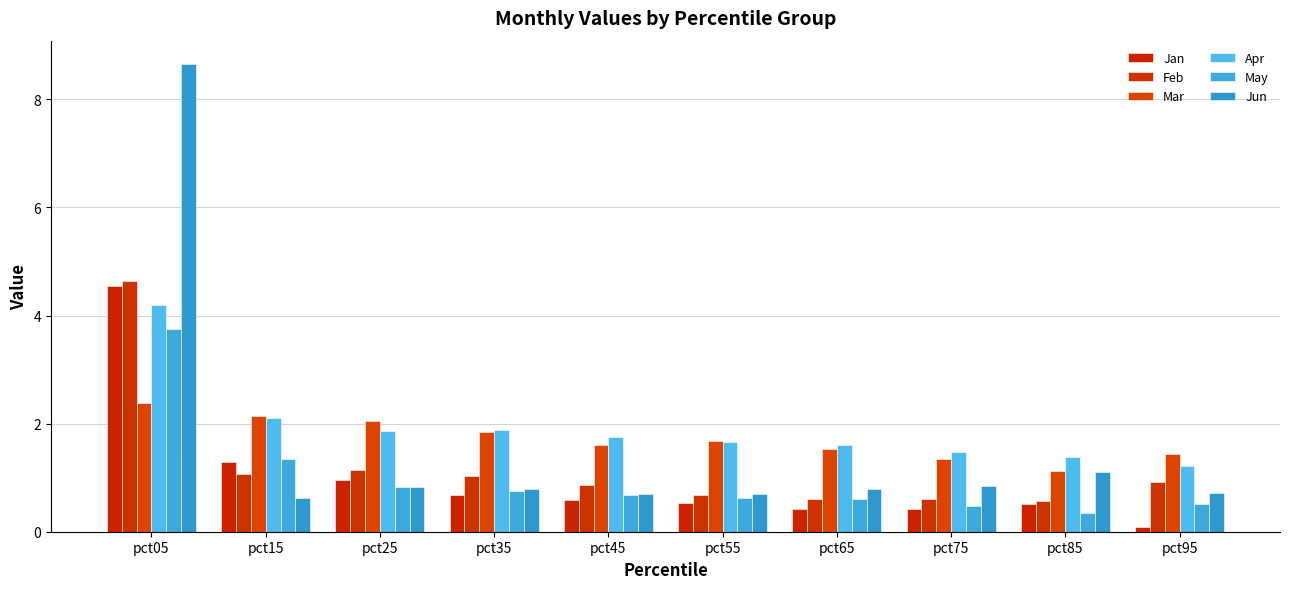

Is the value of May at pct75 greater than the value of Apr at pct55?

No